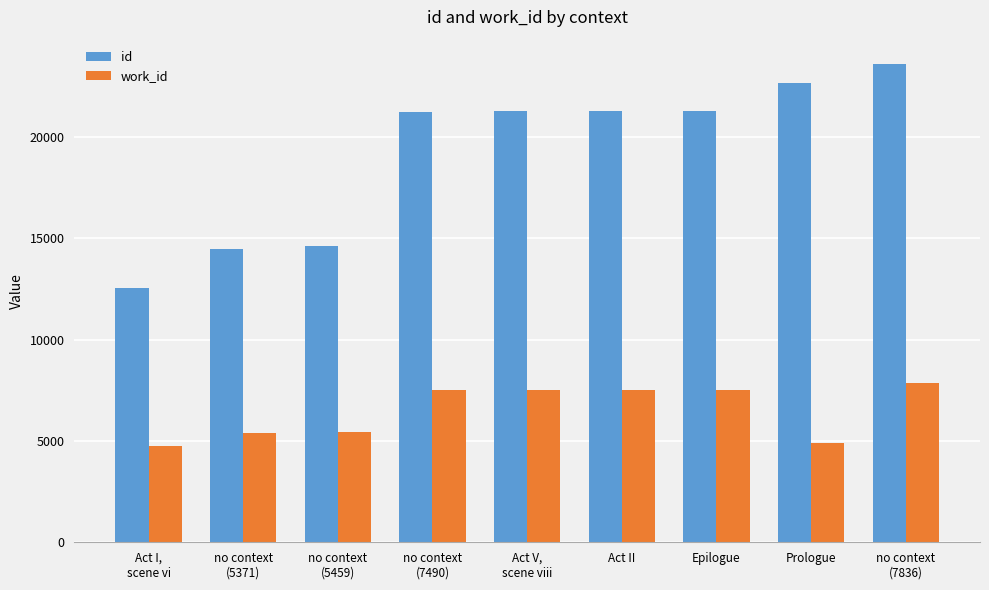

What is the difference between the id values at no context
(7836) and no context
(7490)?

2378